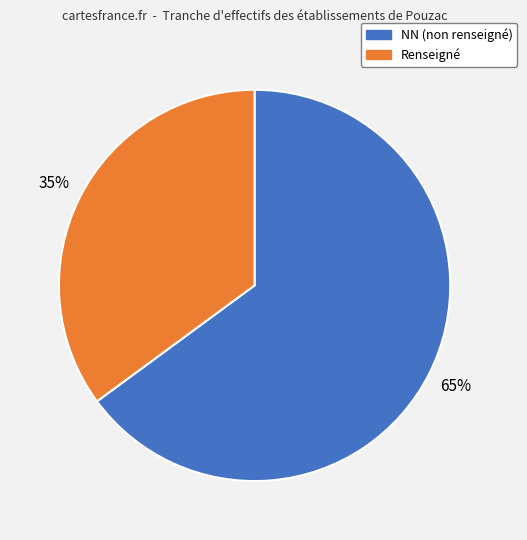

Is there a majority slice in this chart?

Yes